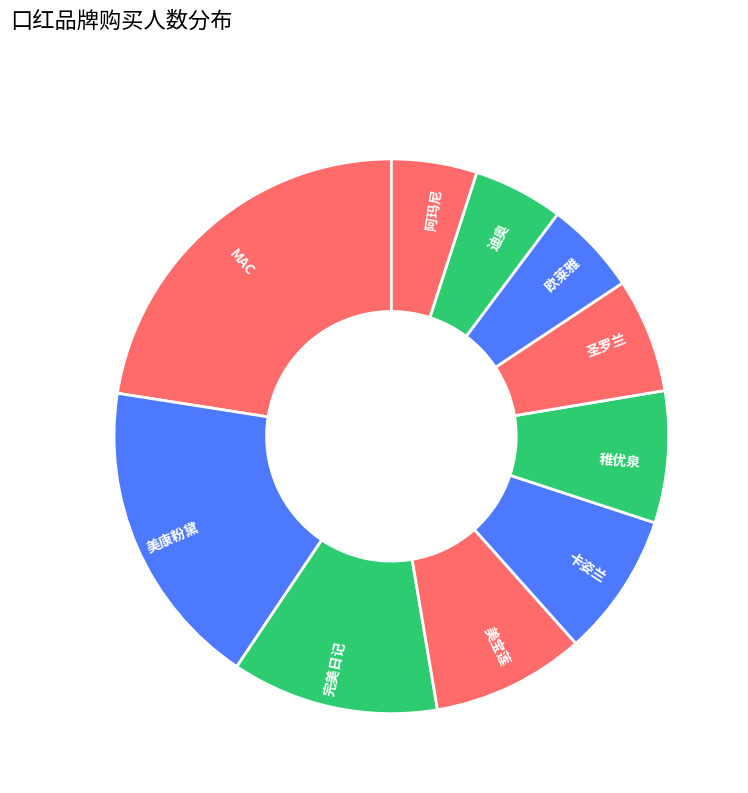

How many slices are in this pie chart?

10